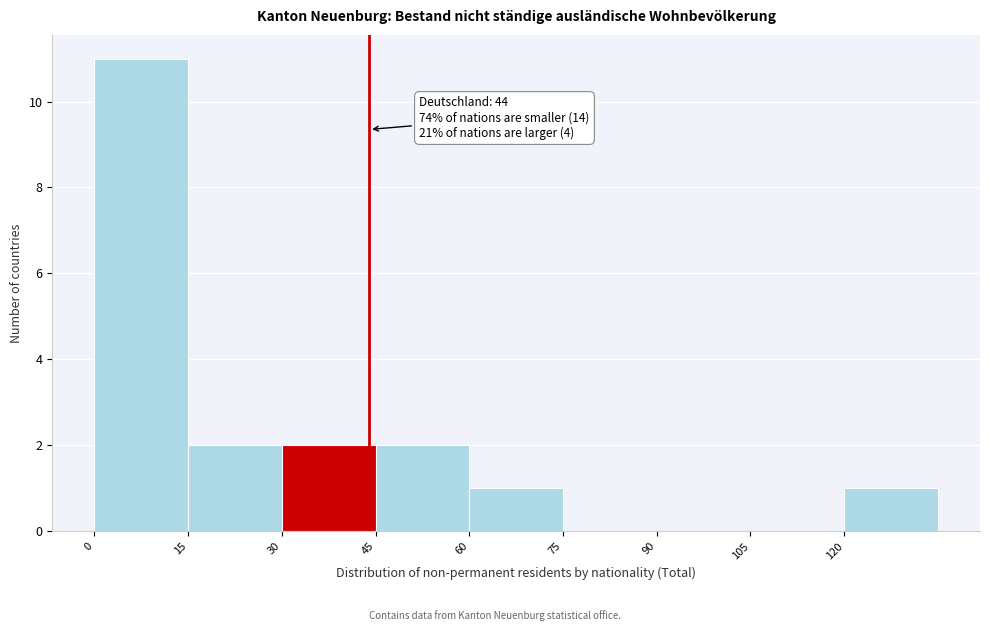

Over which range of the x-axis is the bar tallest?

0 to 15